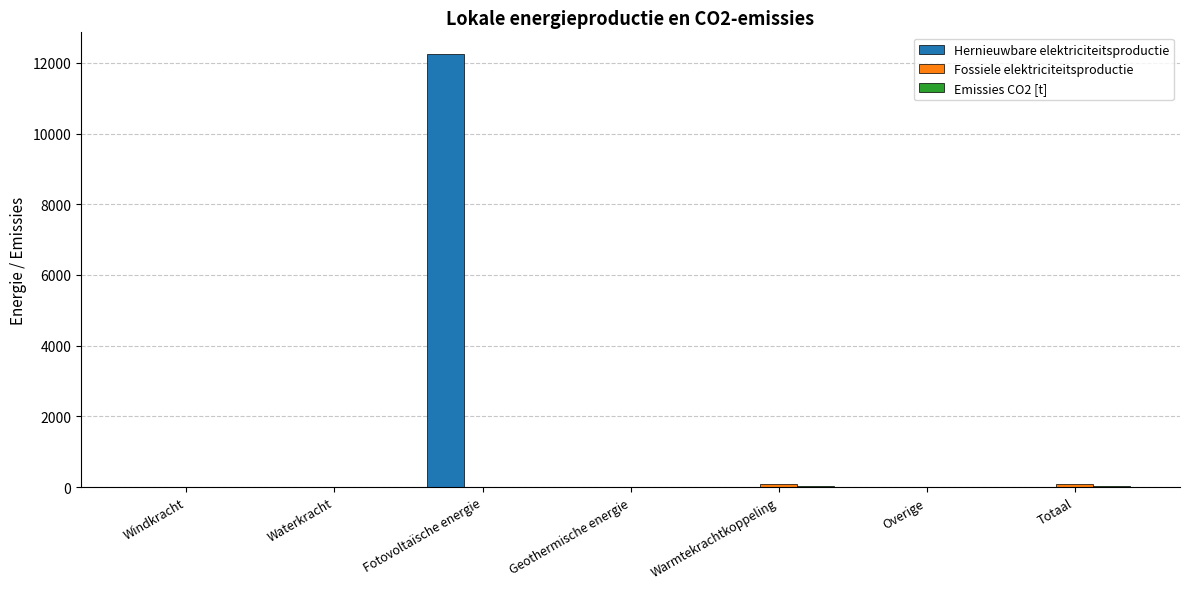

What is the greatest value displayed?

12248.7